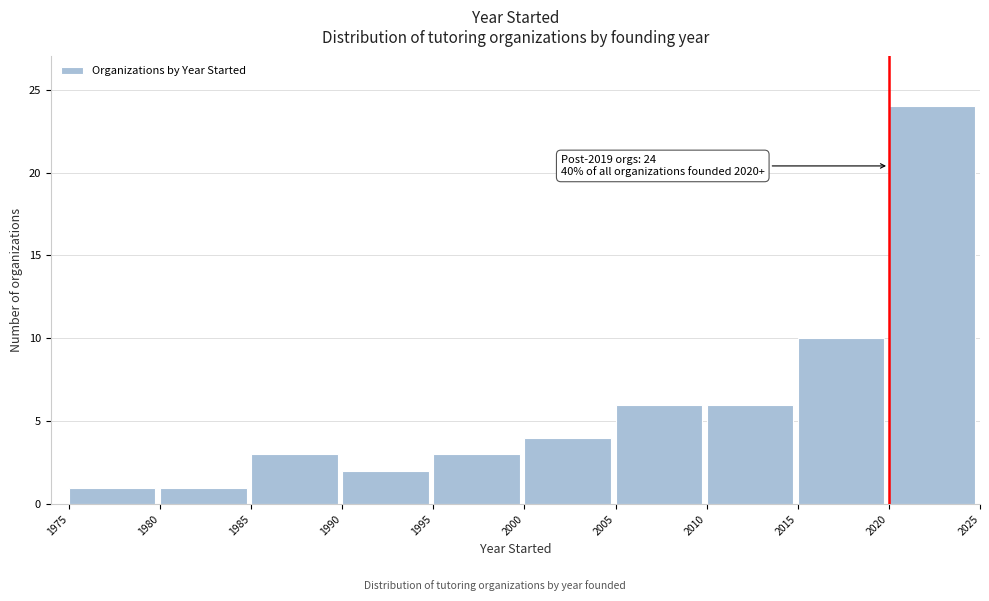

Which range on the x-axis has the tallest bar?

2020 to 2025